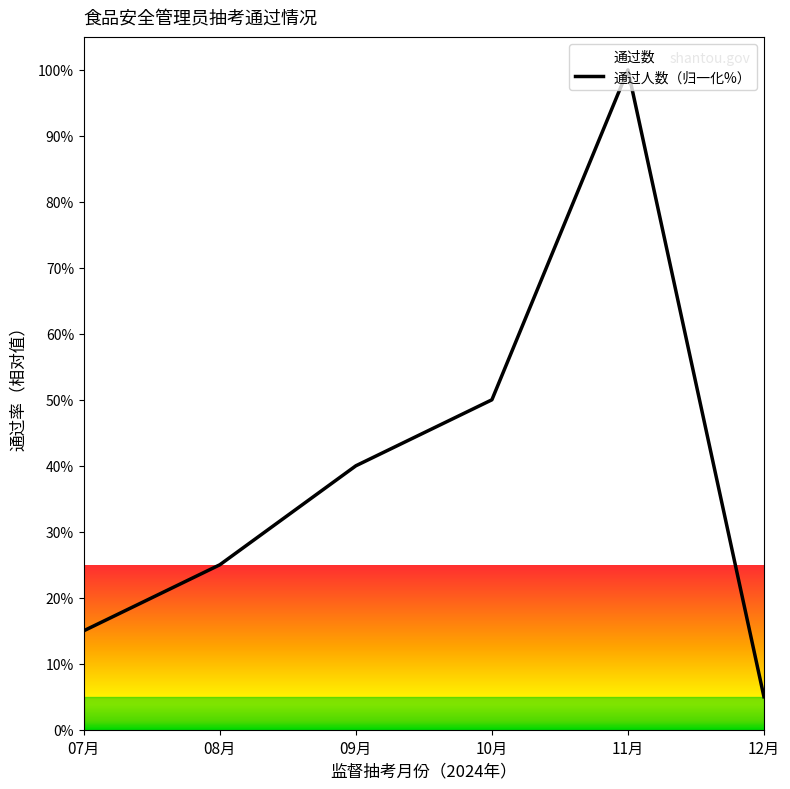

How many data points are above 40?

2